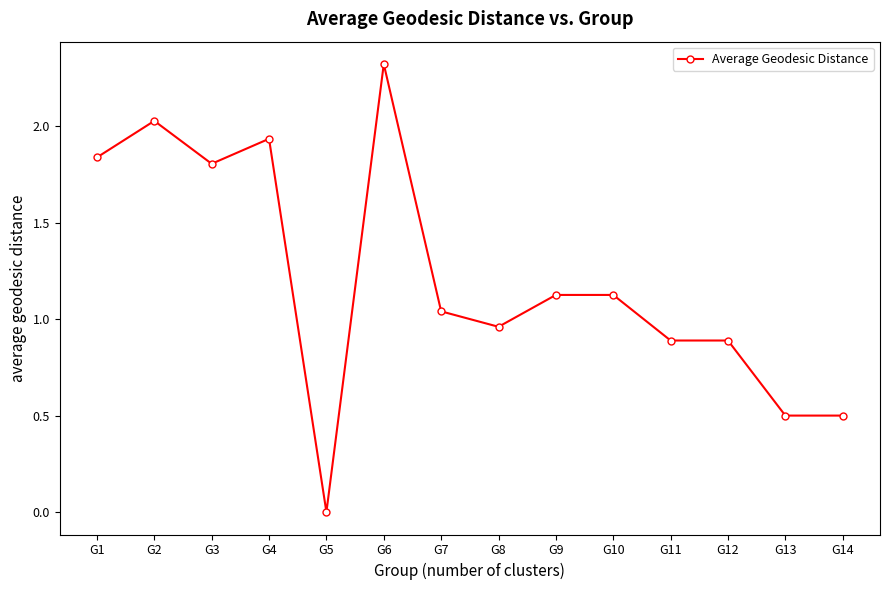

What is the difference between the maximum and minimum values?

2.3